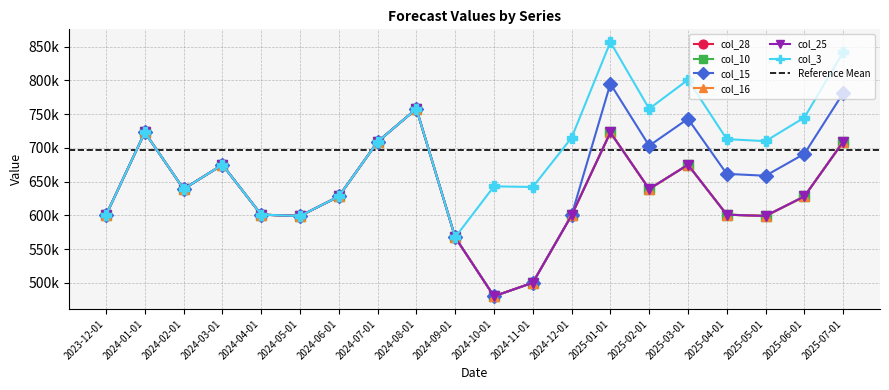

At which category does col_28 reach its first local valley?

2024-02-01